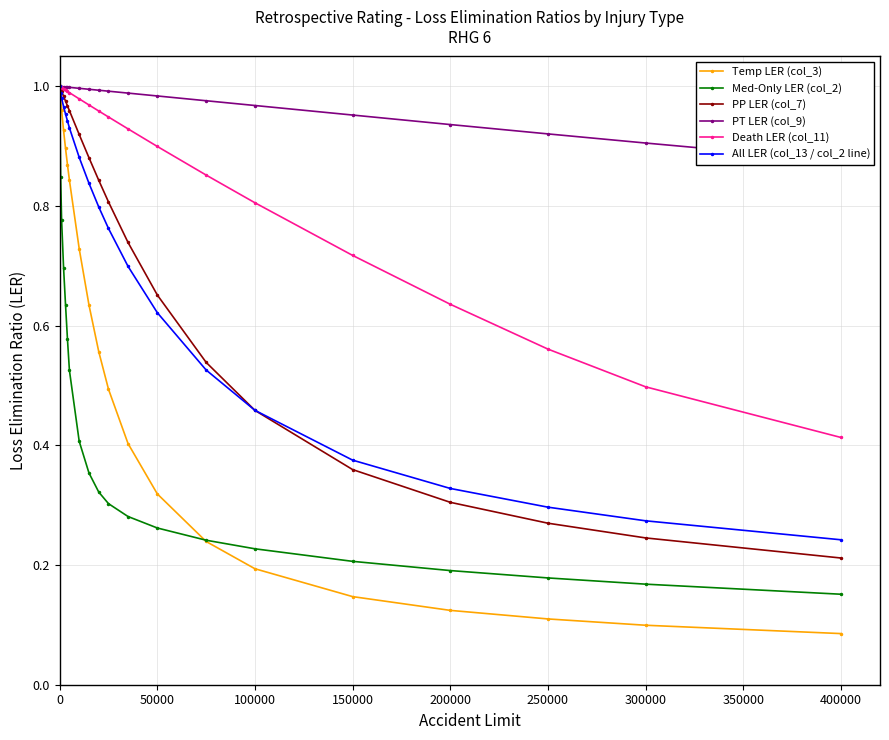

True or false: All LER (col_13 / col_2 line) has a value of 1.6 at 0.

False